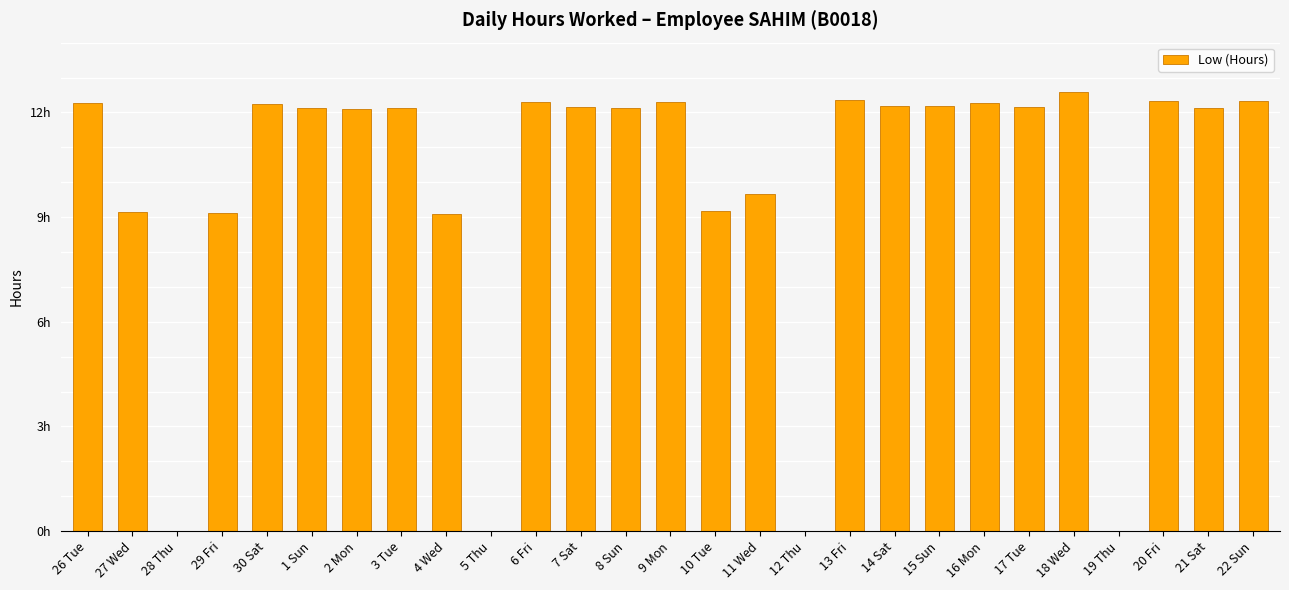

Are the bars horizontal?

No